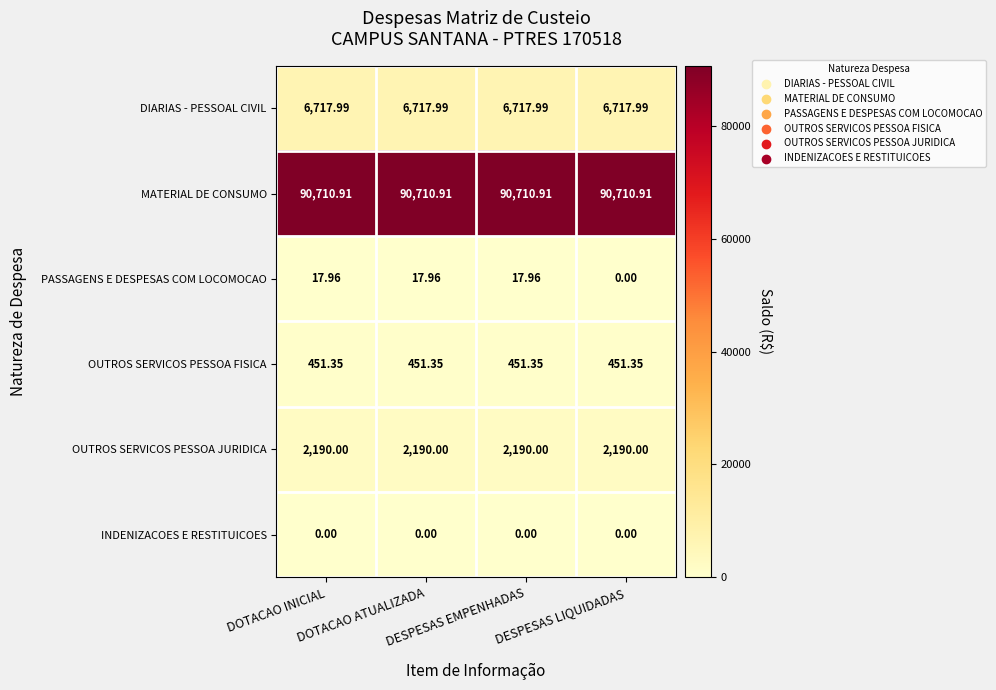

Which series has the largest total across all categories?

MATERIAL DE CONSUMO